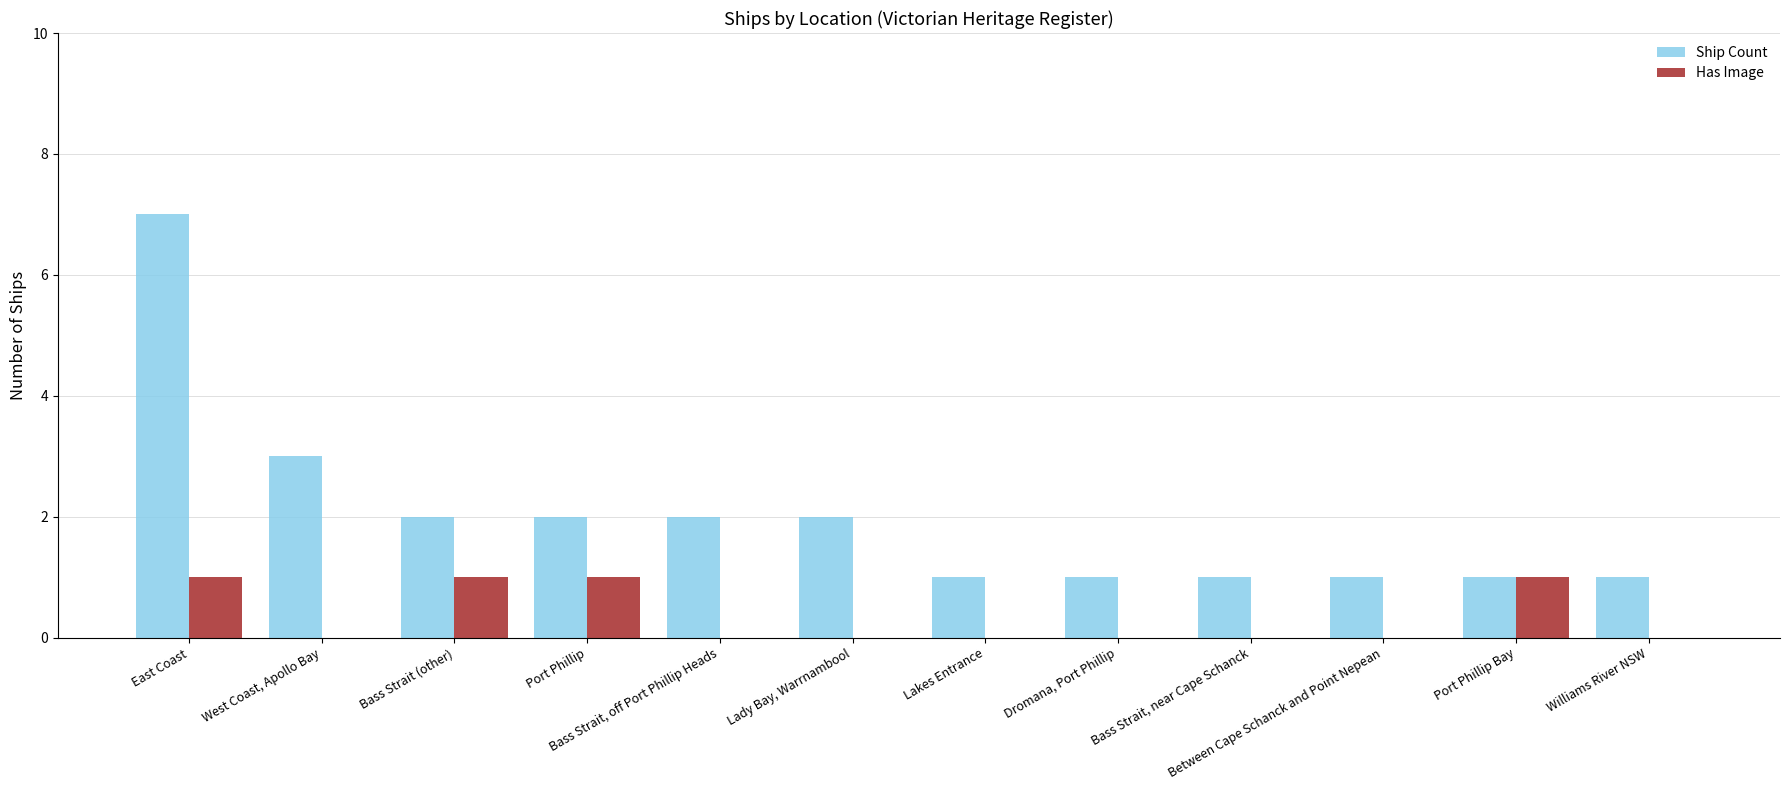

What is the sum of the Ship Count values at Port Phillip and Williams River NSW?

3